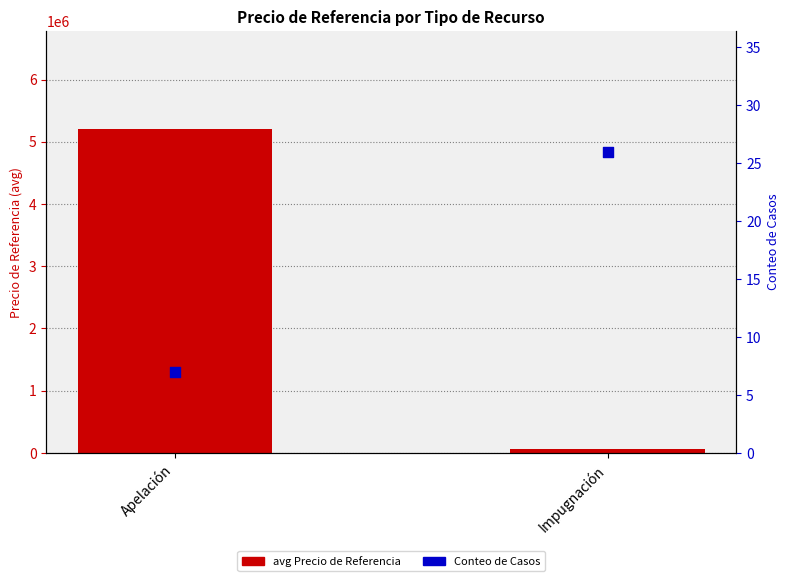

What are all the series names shown in the legend?

avg Precio de Referencia, Conteo de Casos